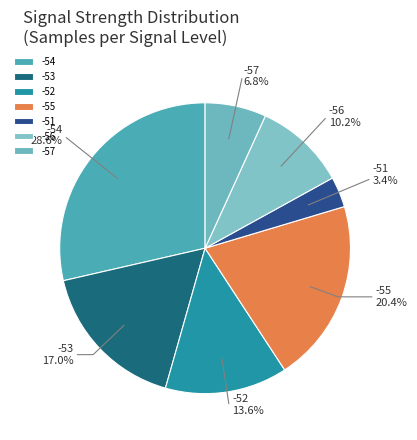

Is there a majority slice in this chart?

No